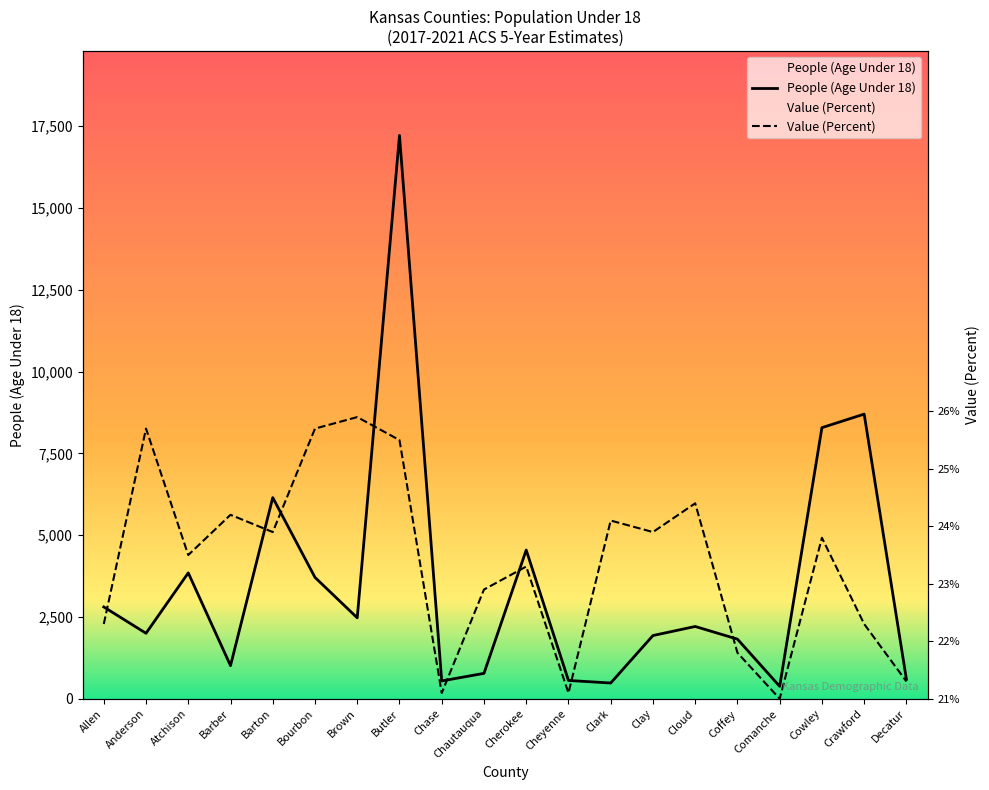

At which category does the chart reach its peak across all series?

Butler